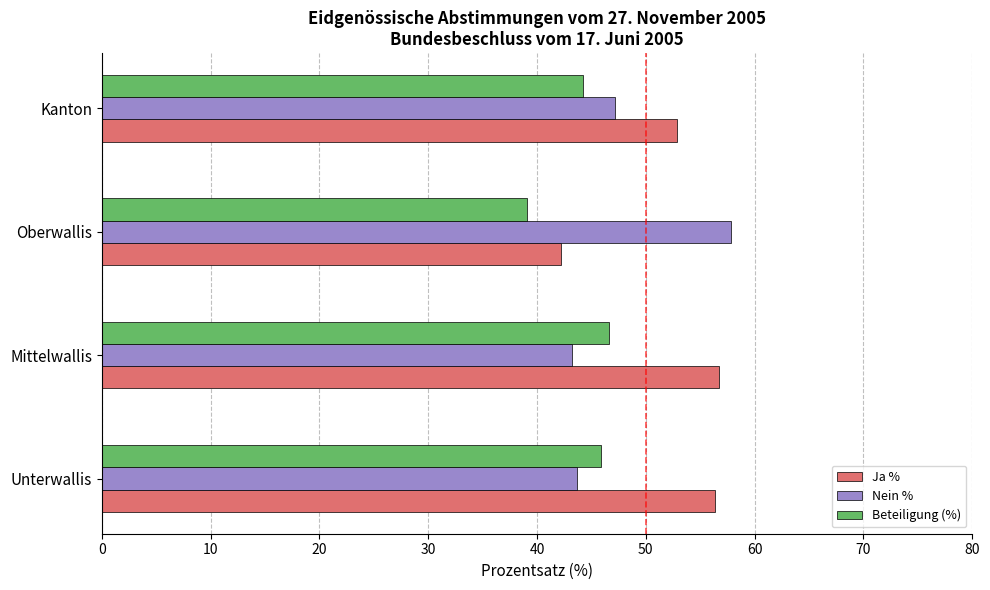

What is the difference between the maximum and minimum values in the Ja % series?

14.6